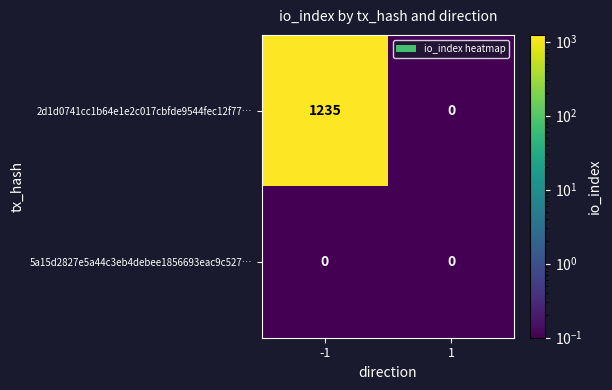

At how many categories does at least one series exceed 211?

1